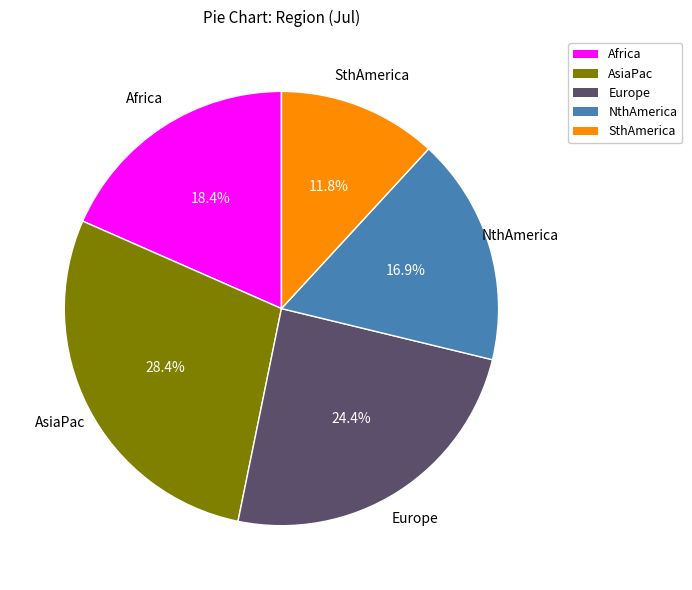

Rank the categories by value from lowest to highest.

SthAmerica, NthAmerica, Africa, Europe, AsiaPac